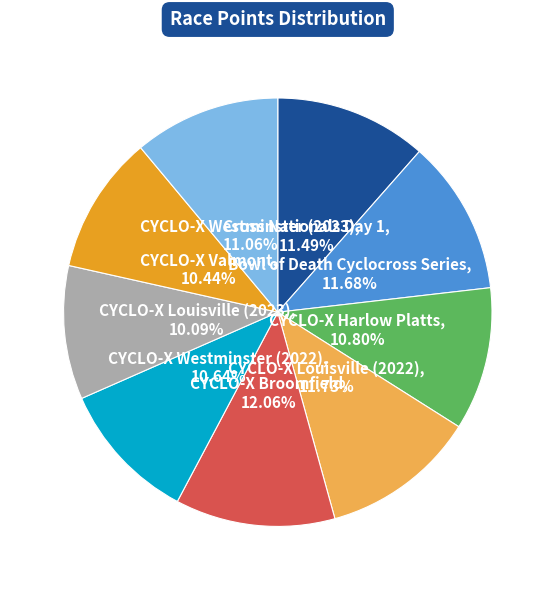

Is there any slice that represents more than half of the pie?

No